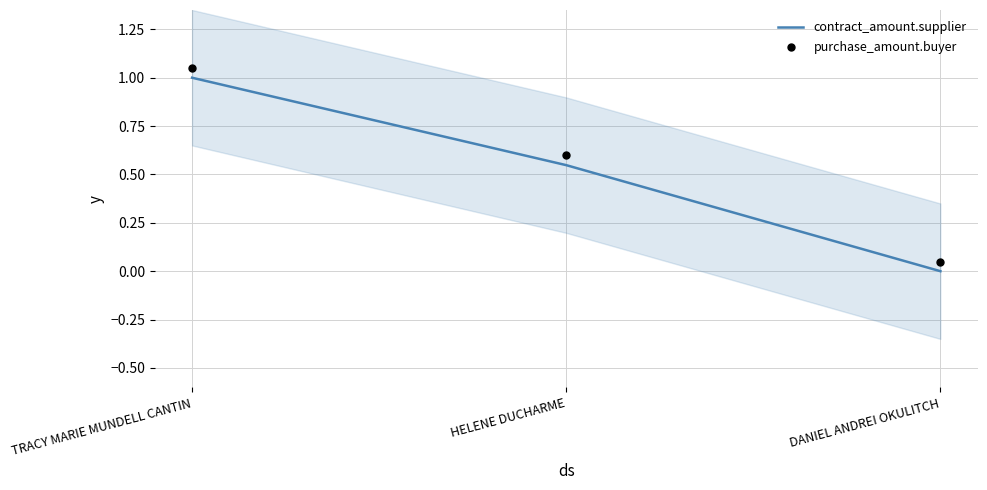

At how many categories does at least one series exceed 0?

3